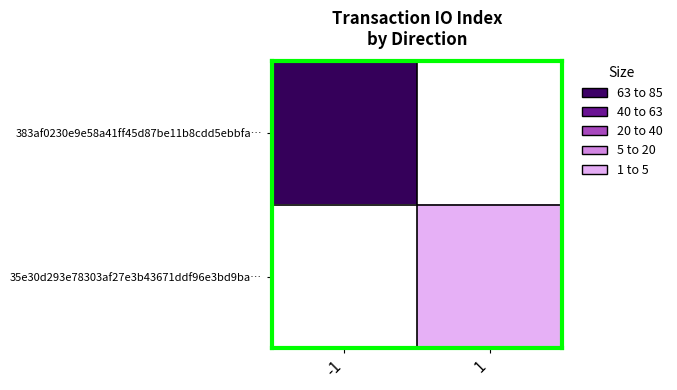

At which category does the chart reach its minimum across all series?

1